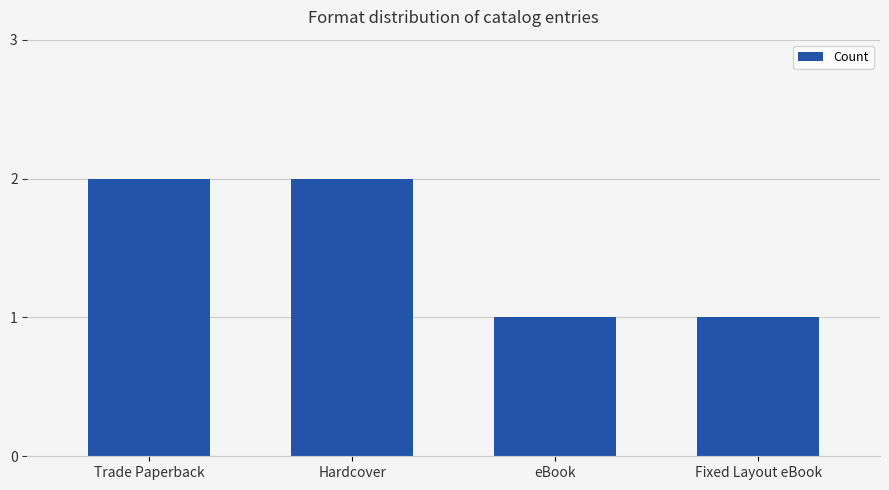

Approximately how many times larger is the value at Trade Paperback compared to Hardcover?

1.0